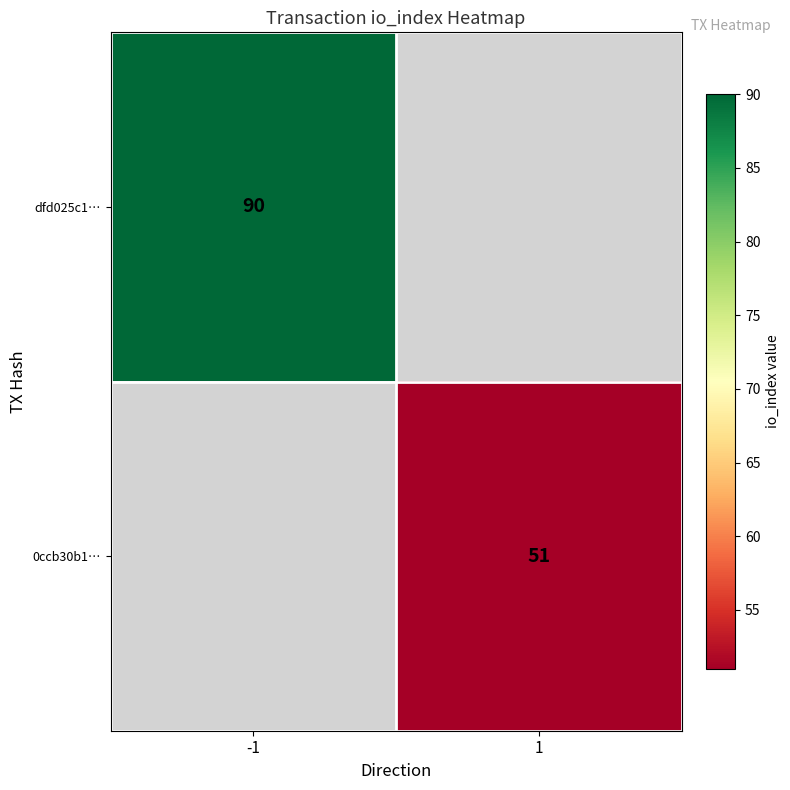

The dfd025c1… series shows 31 at -1. True or false?

False